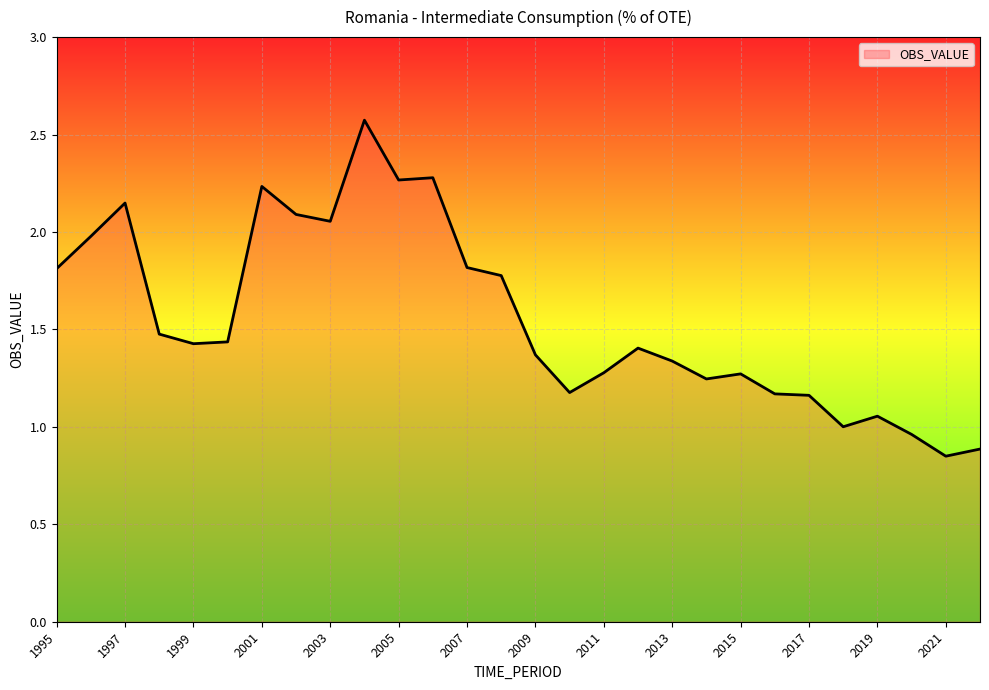

What is the difference between the maximum and minimum values?

1.7